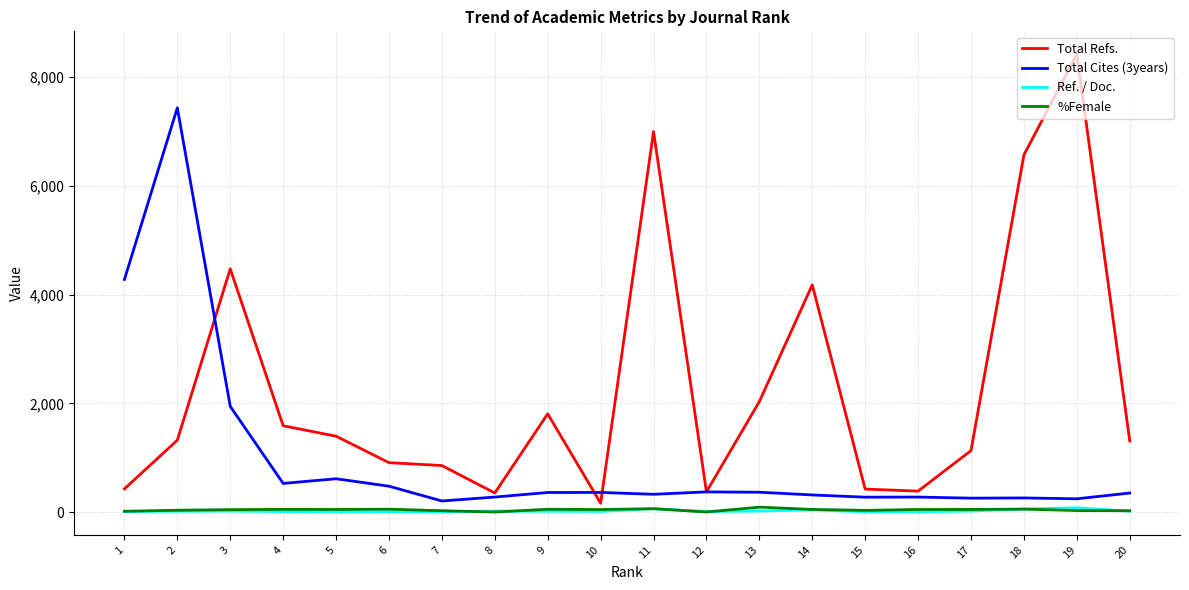

What is the maximum value shown in the chart?

8423.0